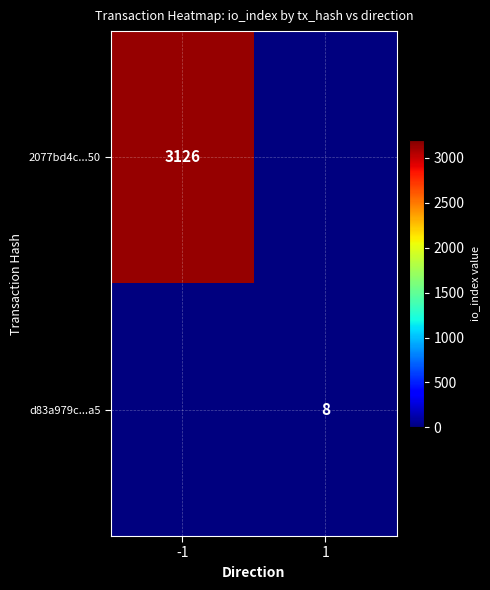

Is the value of 2077bd4c...50 at -1 greater than the value of d83a979c...a5 at 1?

Yes